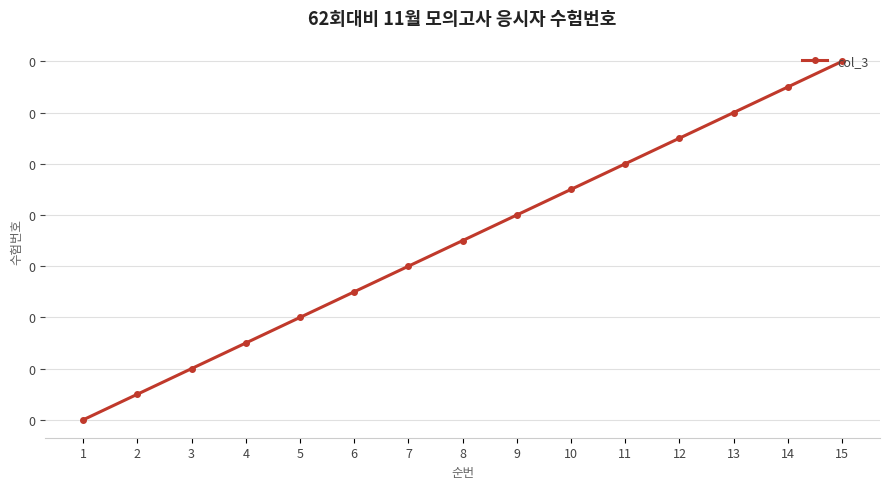

Between 7 and 15, which is larger?

15